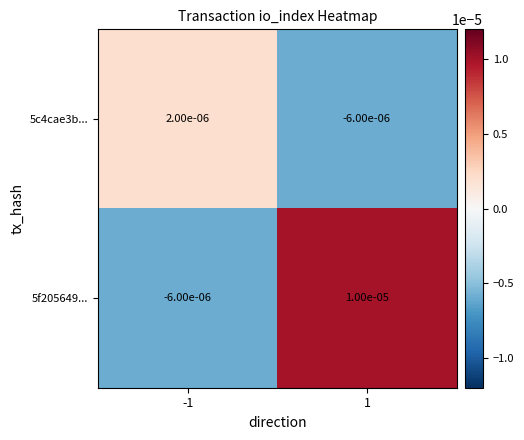

Which series has the largest total across all categories?

5f205649...